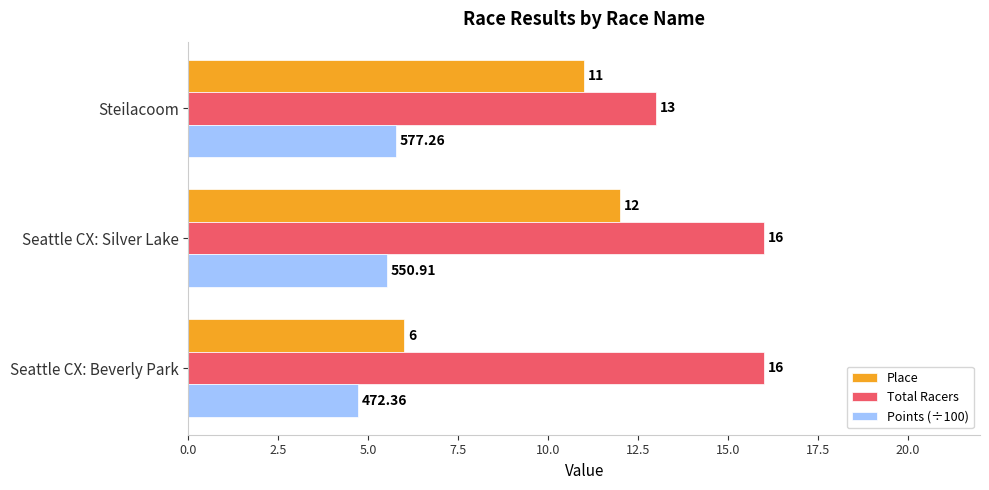

At which label is Total Racers closest to 14?

Steilacoom